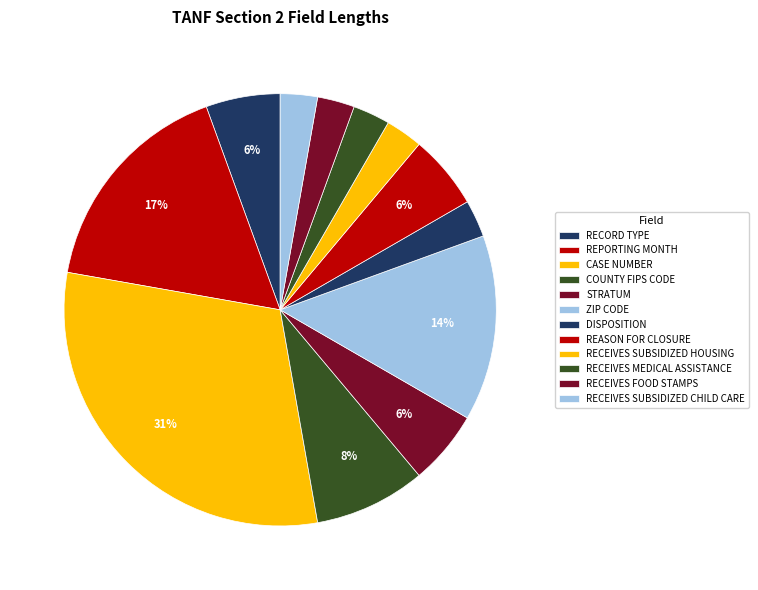

How many segments does this pie chart have?

12